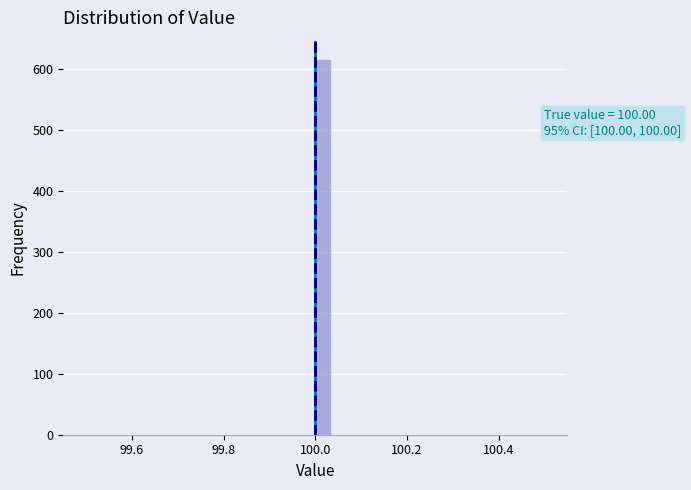

Around what value on the x-axis is the tallest bar? Give the approximate position of its centre, as read against the axis.

100.02